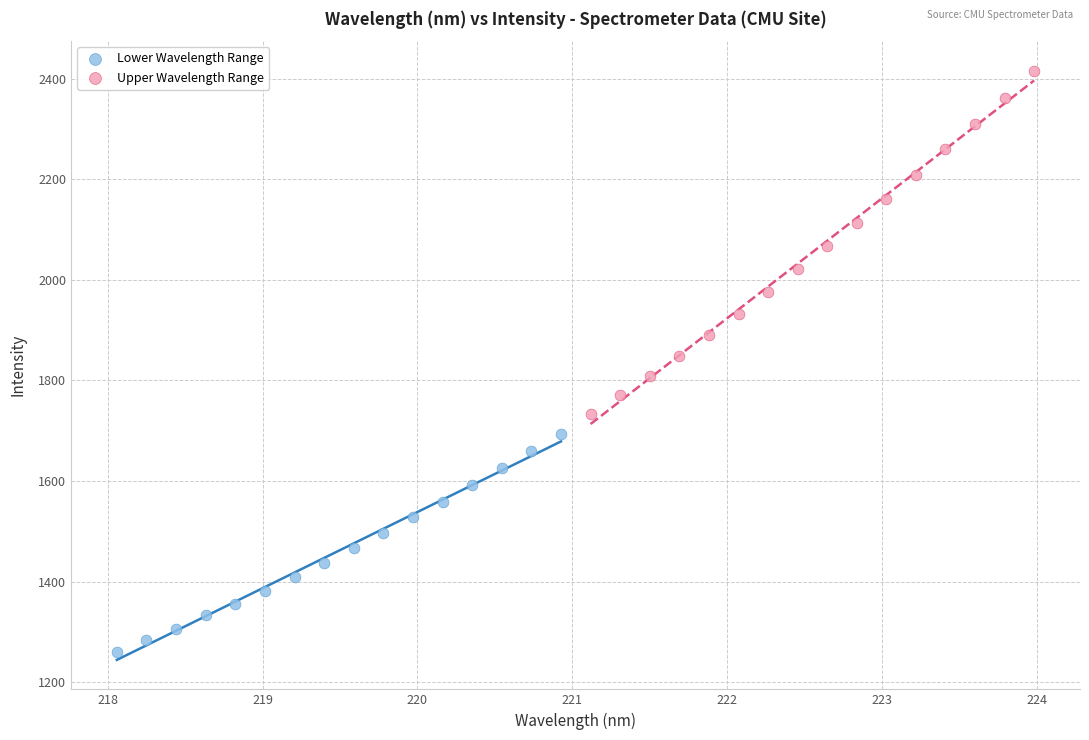

What are all the series names shown in the legend?

Lower Wavelength Range, Upper Wavelength Range